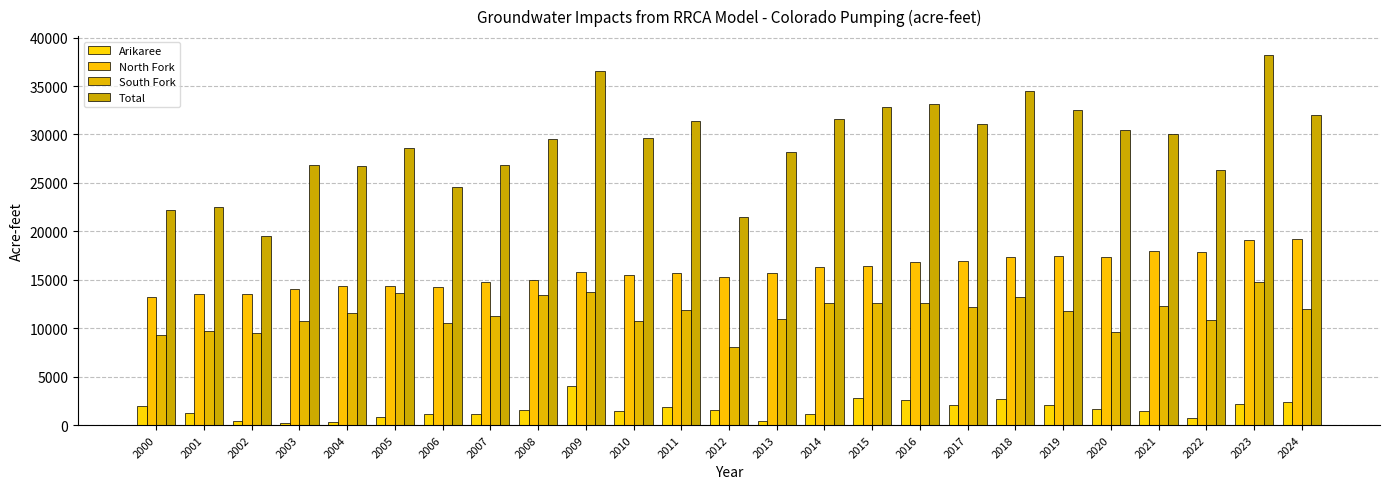

Reading left to right, transcribe all the data shown in this chart.

Arikaree: 2000=1918	2001=1288	2002=401	2003=242	2004=353	2005=811	2006=1116	2007=1143	2008=1536	2009=4011	2010=1446	2011=1830	2012=1558	2013=458	2014=1141	2015=2829	2016=2638	2017=2102	2018=2639	2019=2084	2020=1646	2021=1443	2022=735	2023=2214	2024=2404
North Fork: 2000=13173	2001=13534	2002=13562	2003=14023	2004=14373	2005=14359	2006=14301	2007=14790	2008=15004	2009=15783	2010=15479	2011=15689	2012=15309	2013=15649	2014=16283	2015=16424	2016=16820	2017=16906	2018=17365	2019=17492	2020=17390	2021=17951	2022=17903	2023=19066	2024=19156
South Fork: 2000=9280	2001=9748	2002=9498	2003=10790	2004=11532	2005=13679	2006=10495	2007=11240	2008=13437	2009=13776	2010=10729	2011=11872	2012=8058	2013=10993	2014=12571	2015=12557	2016=12562	2017=12225	2018=13263	2019=11814	2020=9610	2021=12250	2022=10817	2023=14755	2024=11974
Total: 2000=22174	2001=22482	2002=19490	2003=26873	2004=26718	2005=28577	2006=24591	2007=26843	2008=29559	2009=36589	2010=29667	2011=31352	2012=21474	2013=28165	2014=31635	2015=32832	2016=33124	2017=31061	2018=34448	2019=32565	2020=30485	2021=30038	2022=26319	2023=38240	2024=31991